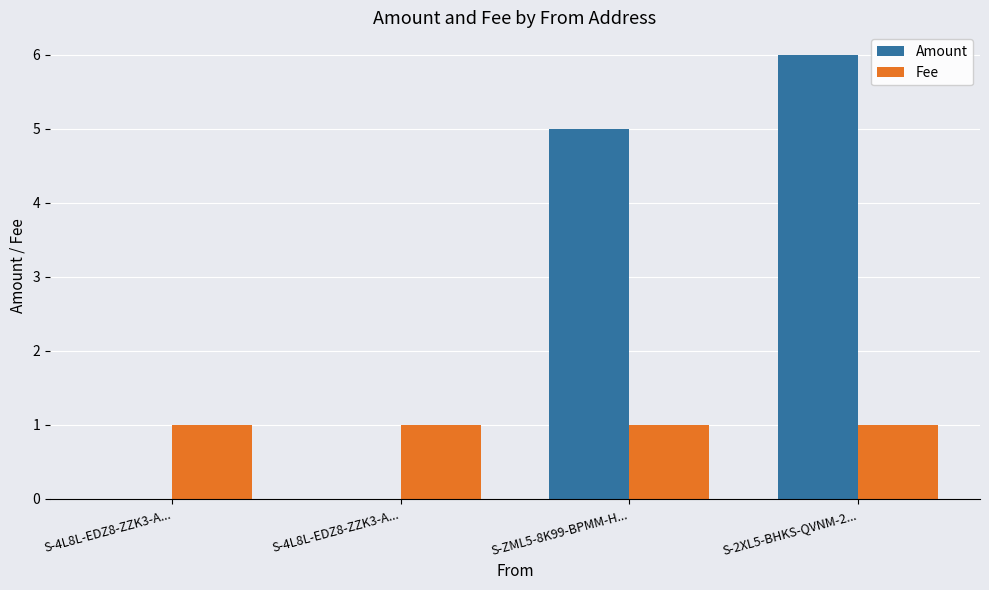

What is the maximum value shown in the chart?

6